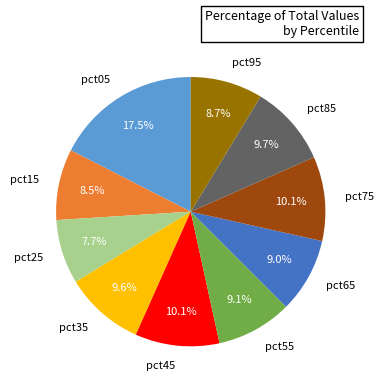

Which category has the biggest portion of the pie?

pct05